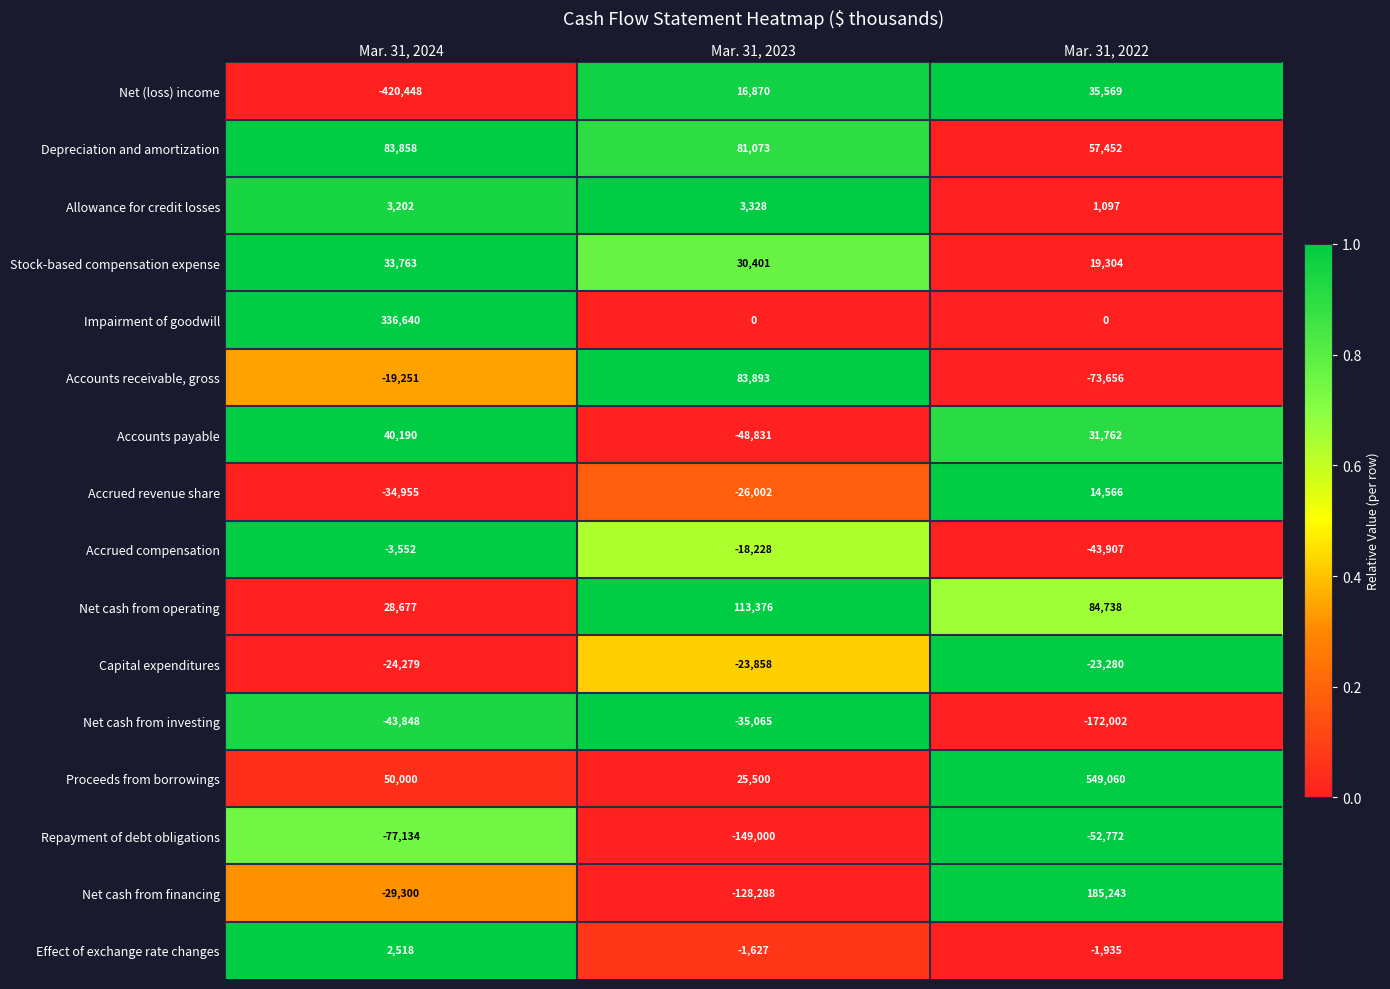

What is the difference between the highest and lowest values at Mar. 31, 2024?

757088